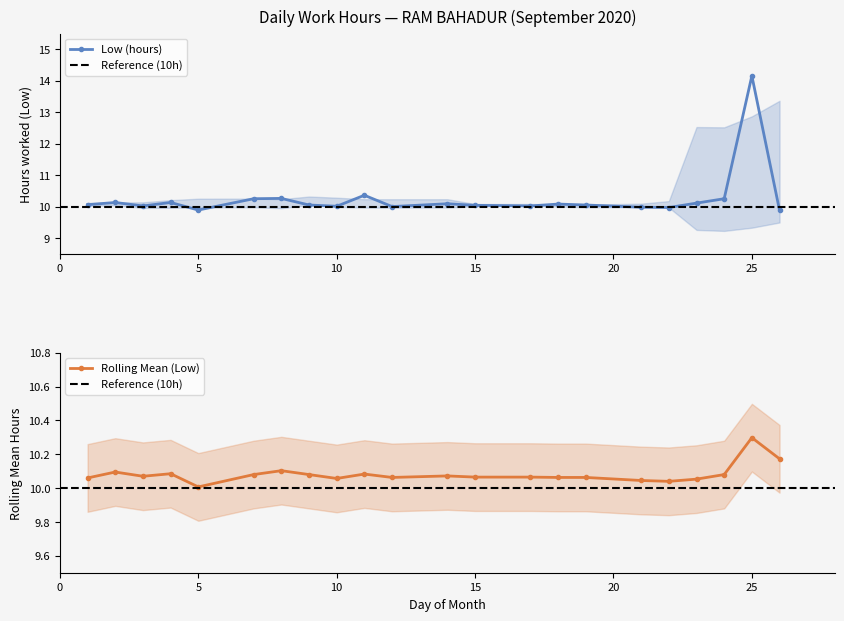

Reading left to right, extract all data points from this chart.

10.1	10.1	10.0	10.1	9.9	10.2	10.3	10.1	10.0	10.4	10.0	10.1	10.0	10.0	10.1	10.1	10.0	10.0	10.1	10.2	14.2	9.9